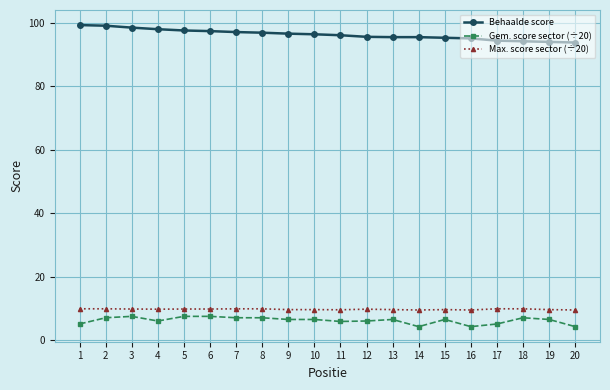

Where does the Behaalde score series first go above 96?

1